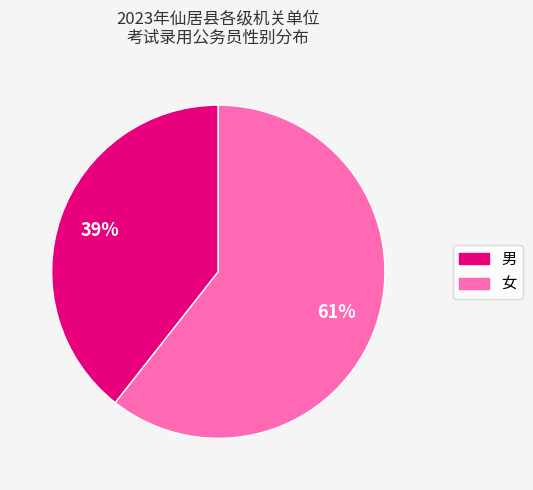

To the nearest percent, what percentage of the pie is 女?

61%